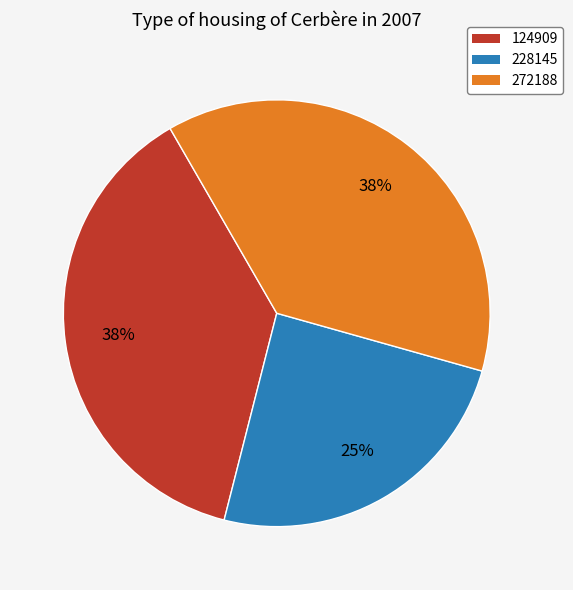

What is the smallest slice in the pie chart?

228145